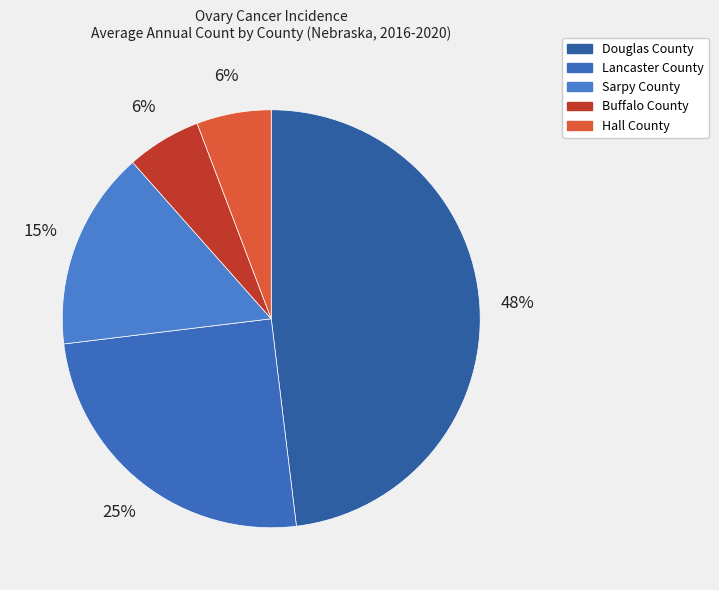

Approximately how many times larger is the value at Buffalo County compared to Sarpy County?

0.4